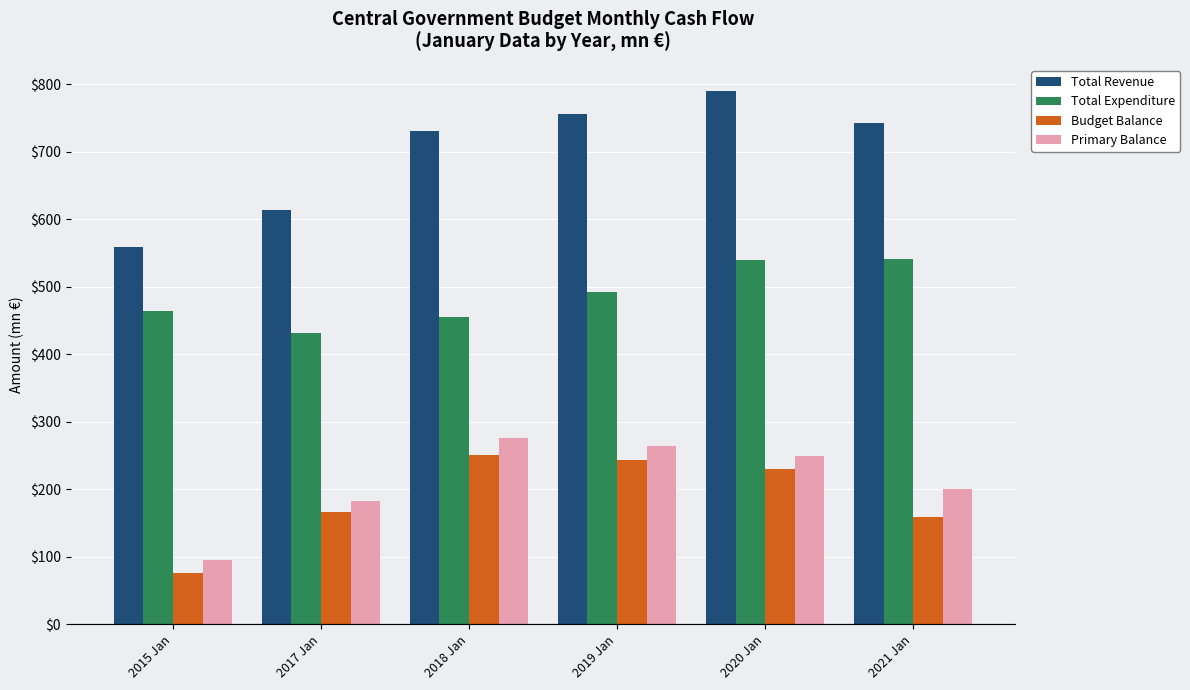

The value of Total Expenditure at 2020 Jan is 539.9. True or false?

True